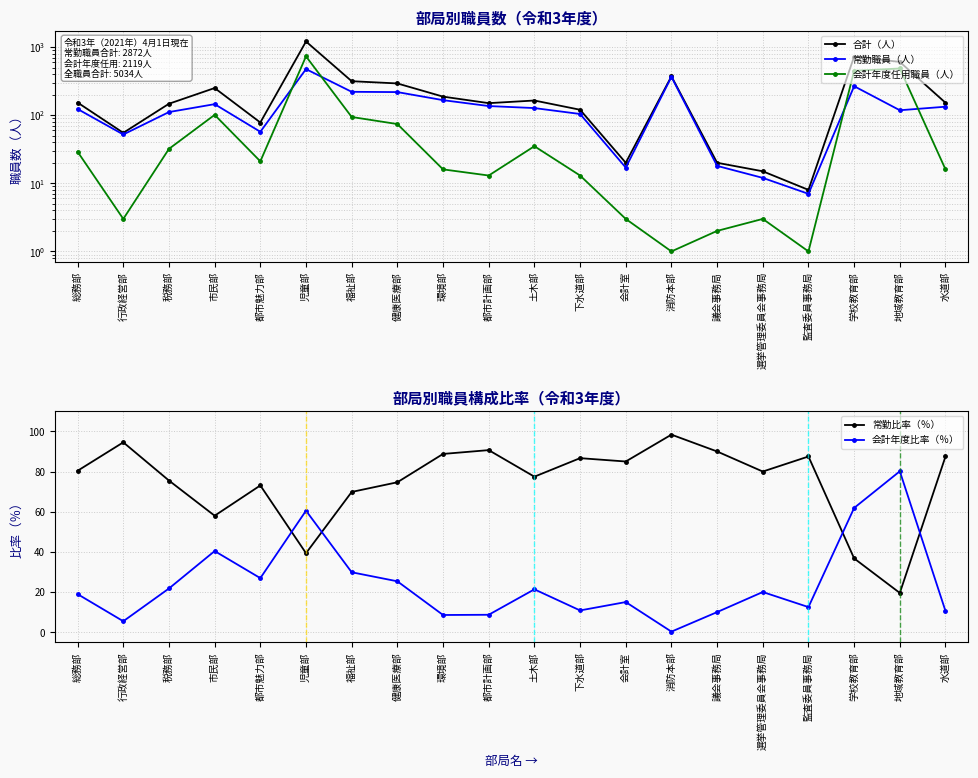

How many lines are shown in the chart?

5